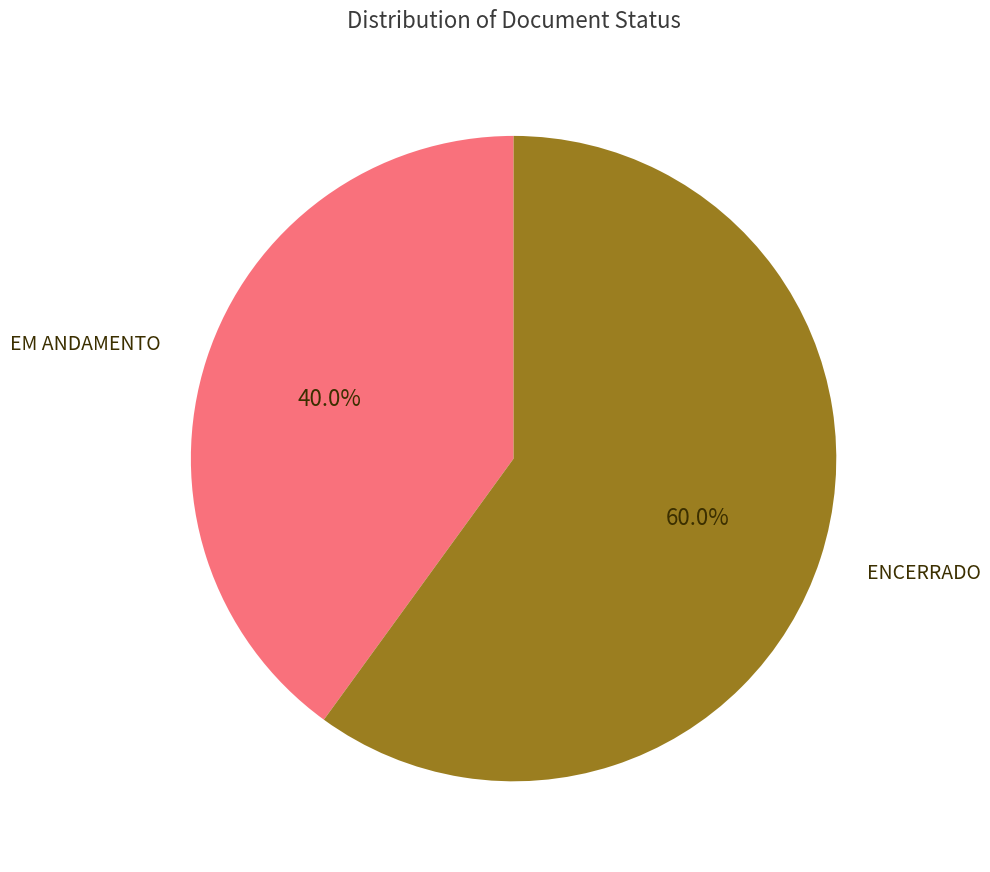

Is there a majority slice in this chart?

Yes